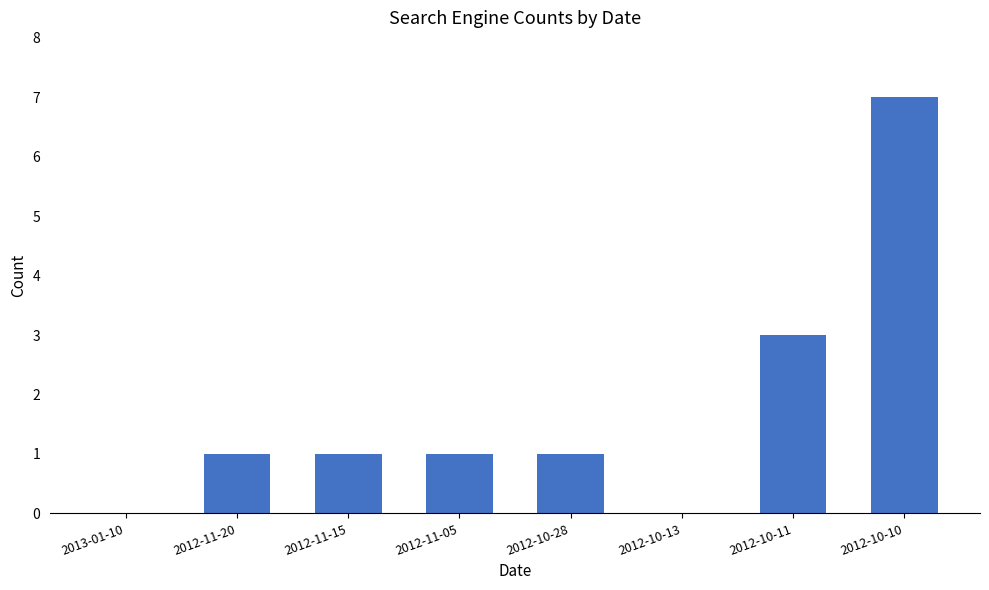

What is the sum of all values?

14